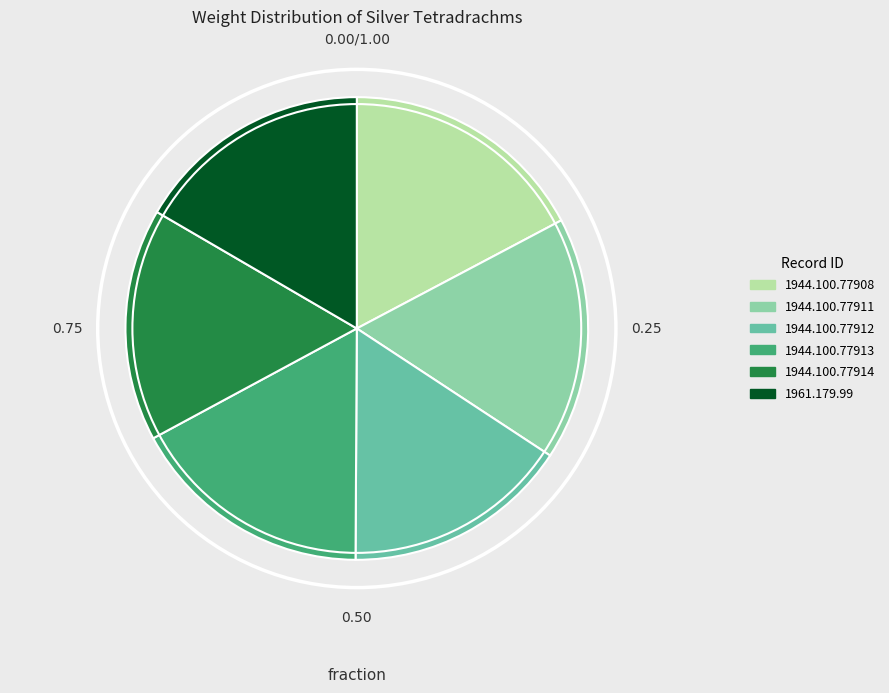

What is the ratio of the value at 1961.179.99 to the value at 1944.100.77911?

1.0